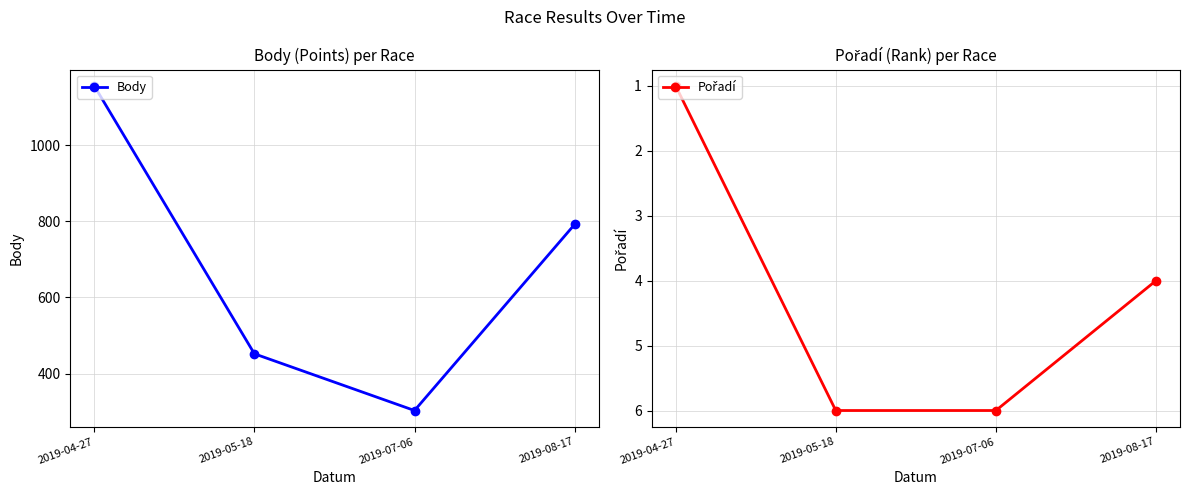

What is the label of the 1st point from the right?

2019-08-17